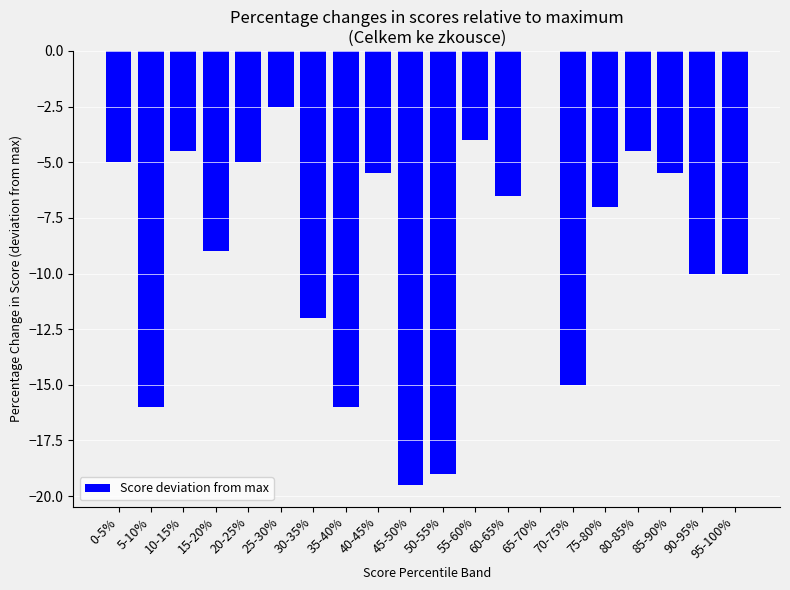

What is the average value?

-8.8